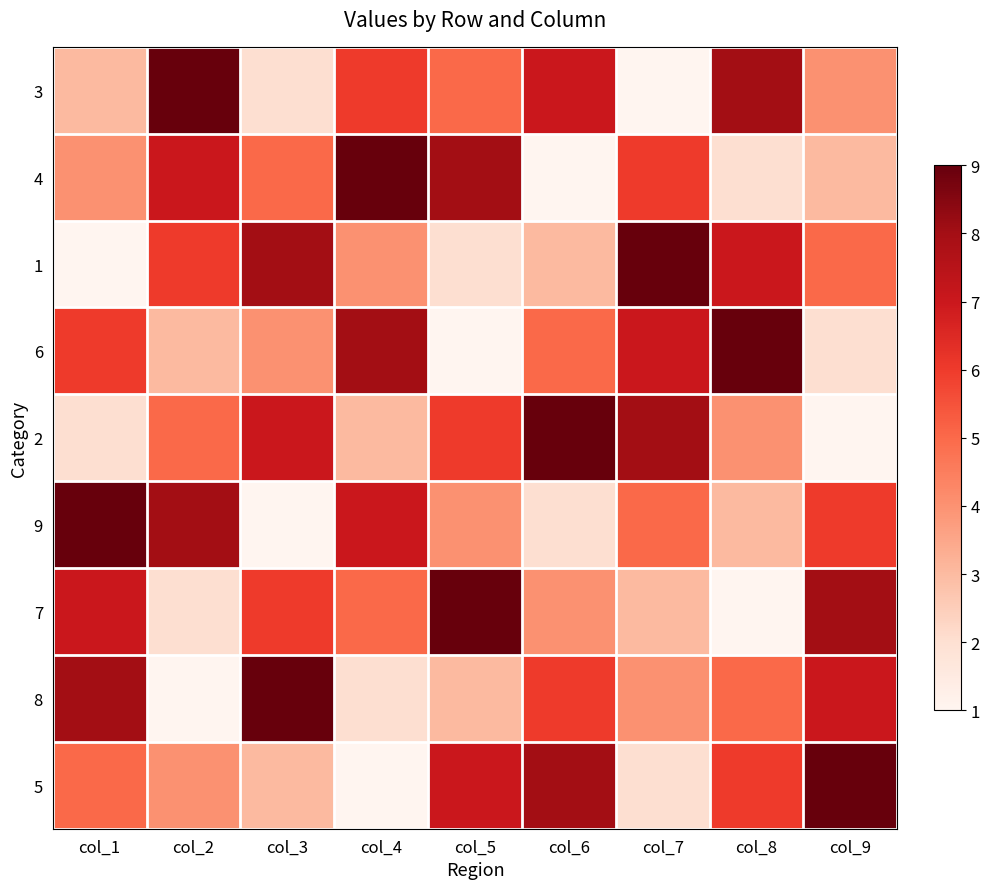

Which has a higher value, col_2 or col_9?

col_2